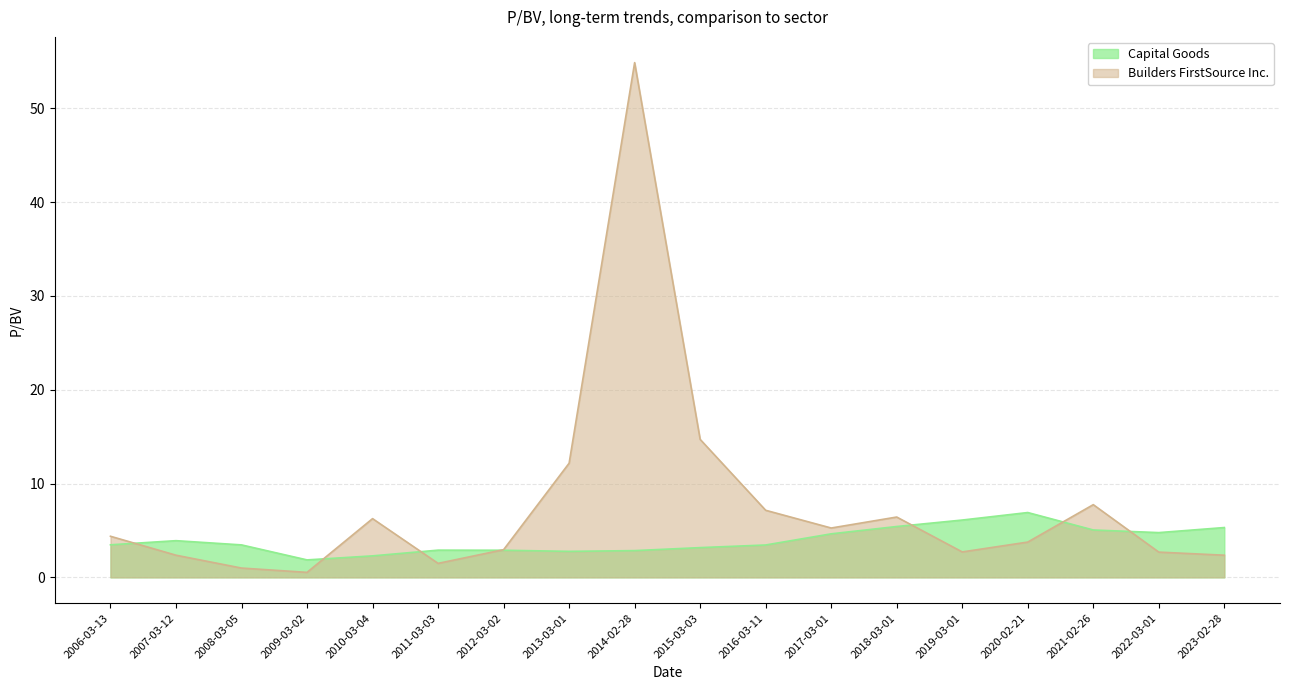

What is the approximate value of Builders FirstSource Inc. at 2011-03-03?

1.5